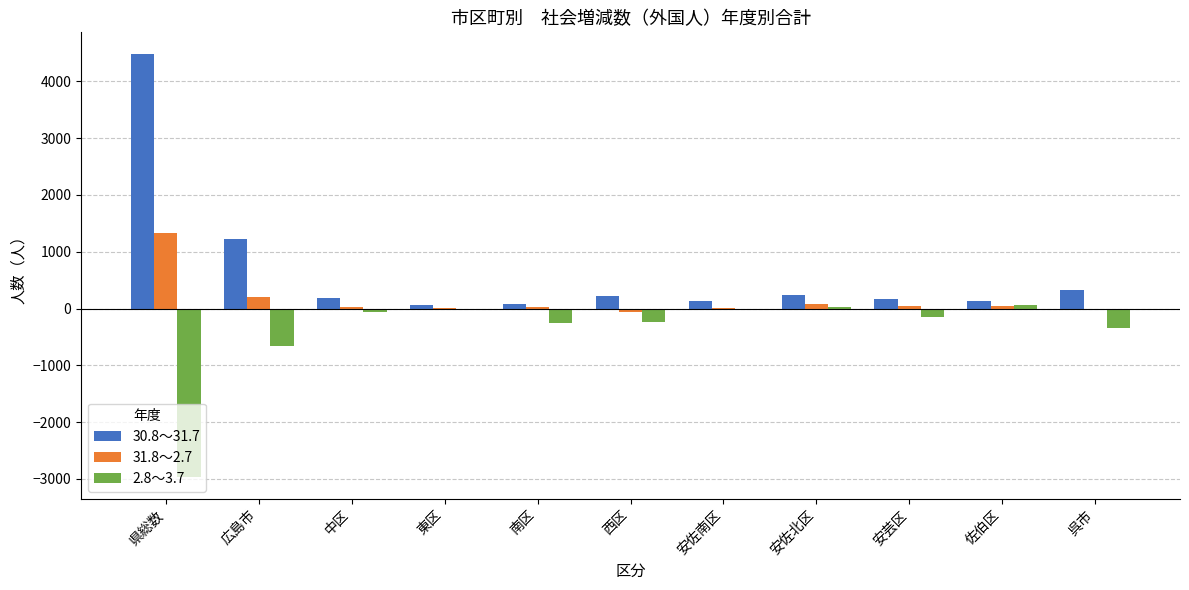

How many series are shown in this chart?

3